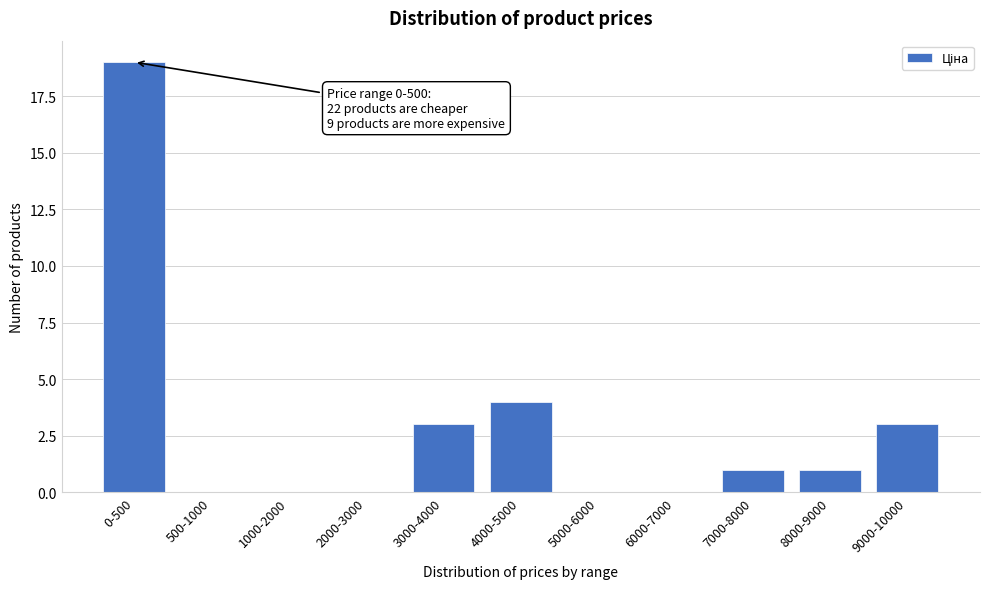

Reading left to right, extract all data points from this chart.

0-500=19	500-1000=0	1000-2000=0	2000-3000=0	3000-4000=3	4000-5000=4	5000-6000=0	6000-7000=0	7000-8000=1	8000-9000=1	9000-10000=3